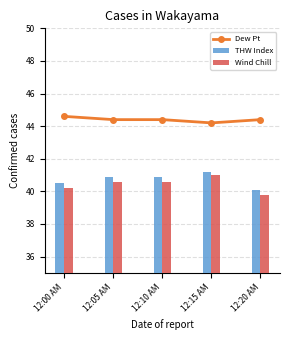

Which category has the highest value in the THW Index series?

12:15 AM